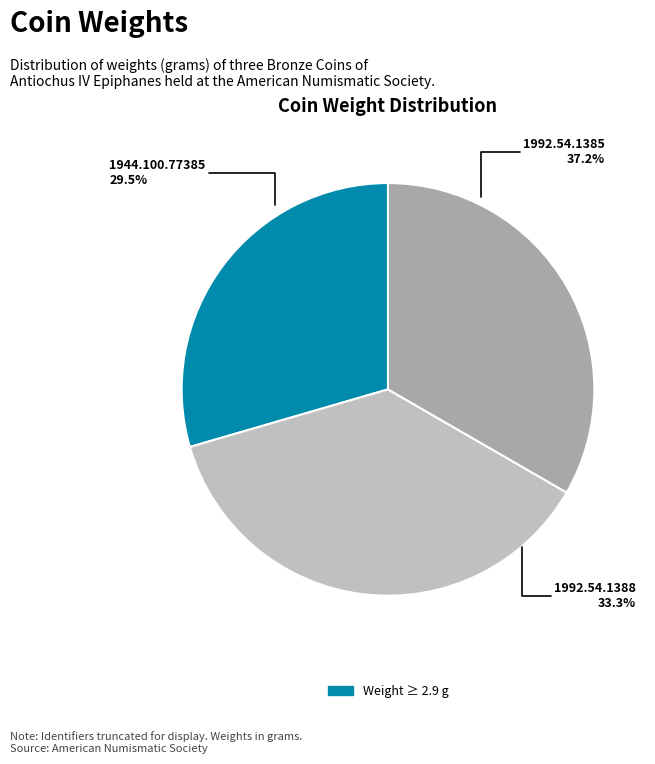

How many slices are in this pie chart?

3